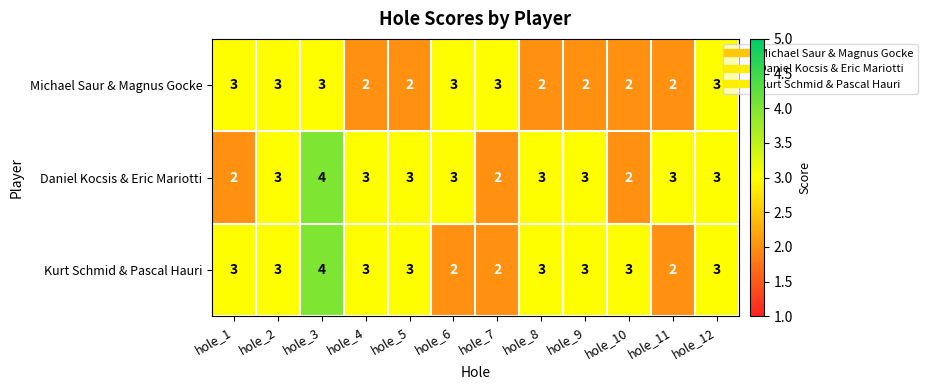

Read the Daniel Kocsis & Eric Mariotti value at hole_9.

3